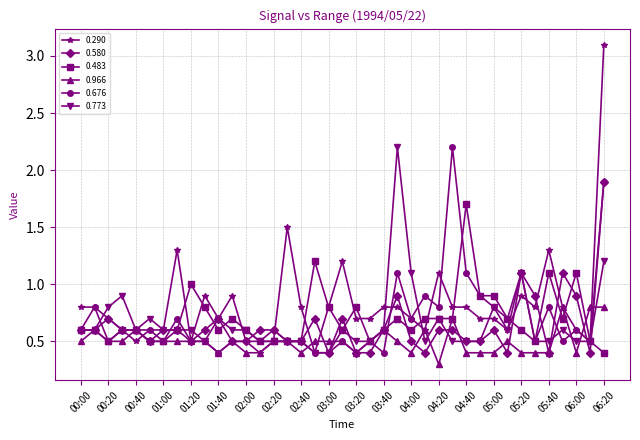

What is the difference between the maximum and minimum values in the 0.483 series?

1.3